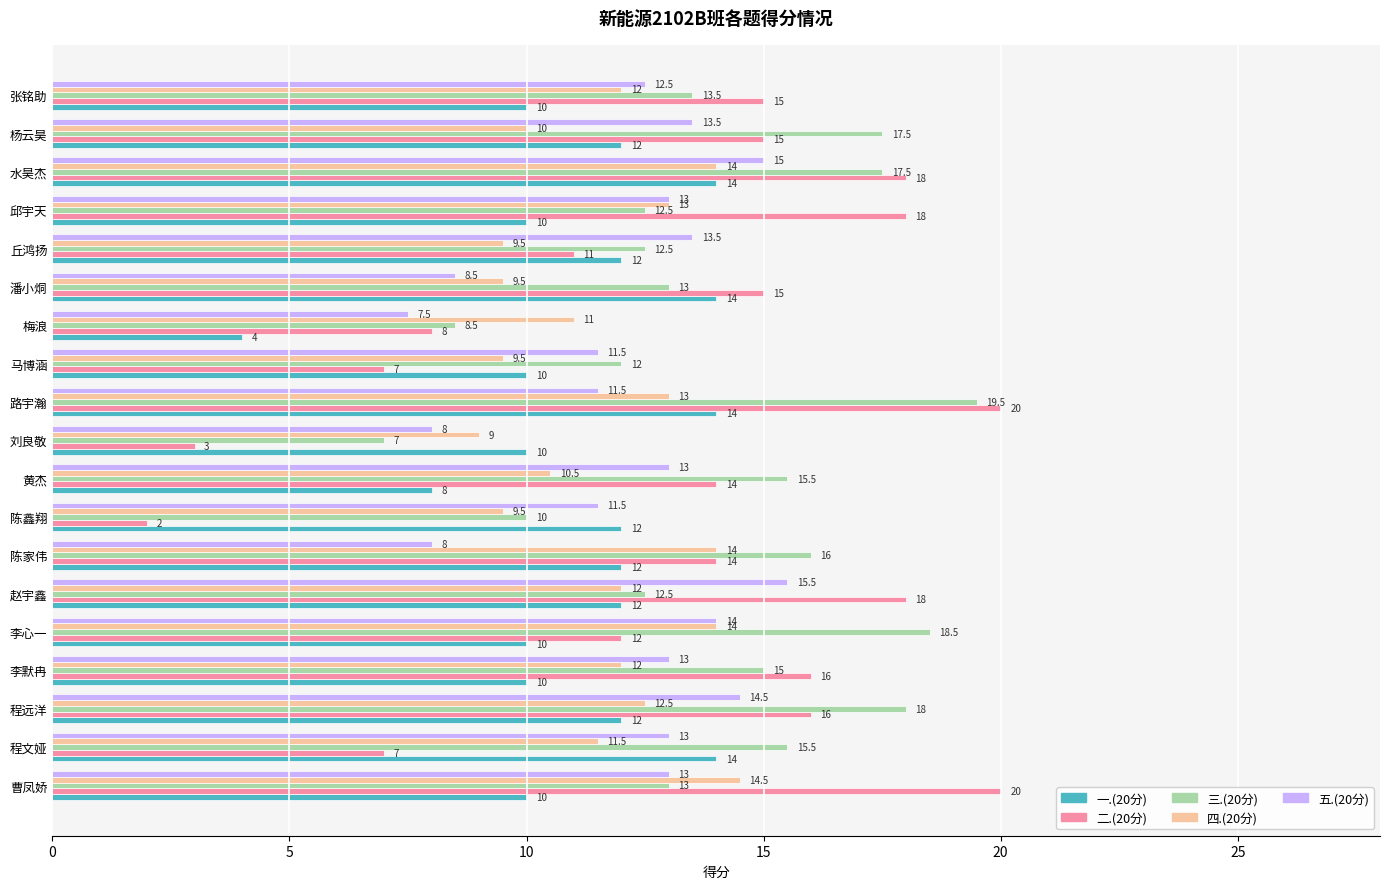

What is the smallest value displayed?

2.0